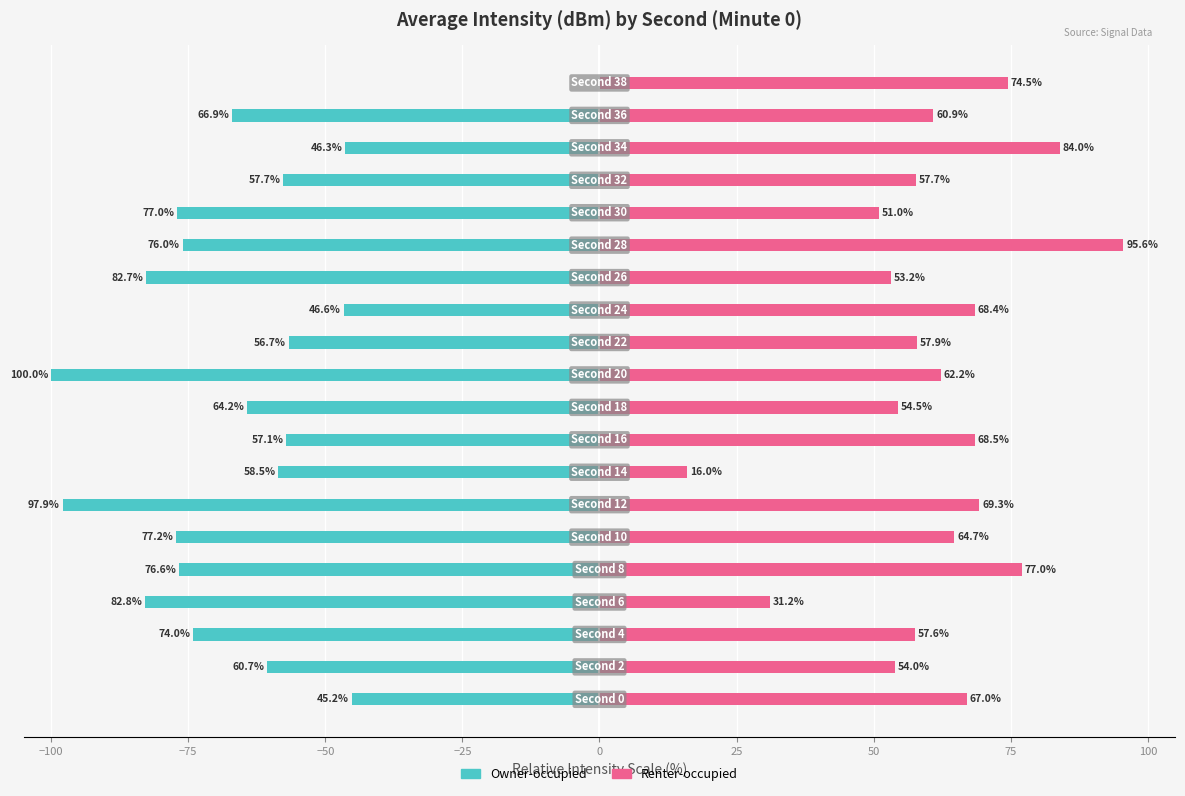

The Owner-occupied series shows 0.0 at 19. True or false?

True